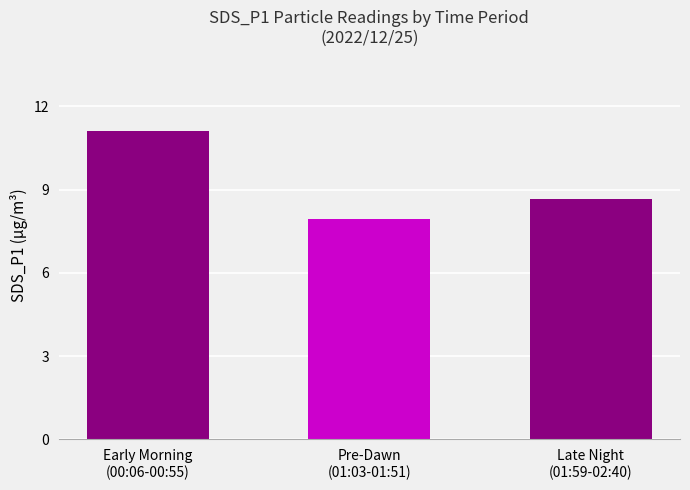

What is the greatest value displayed?

11.1